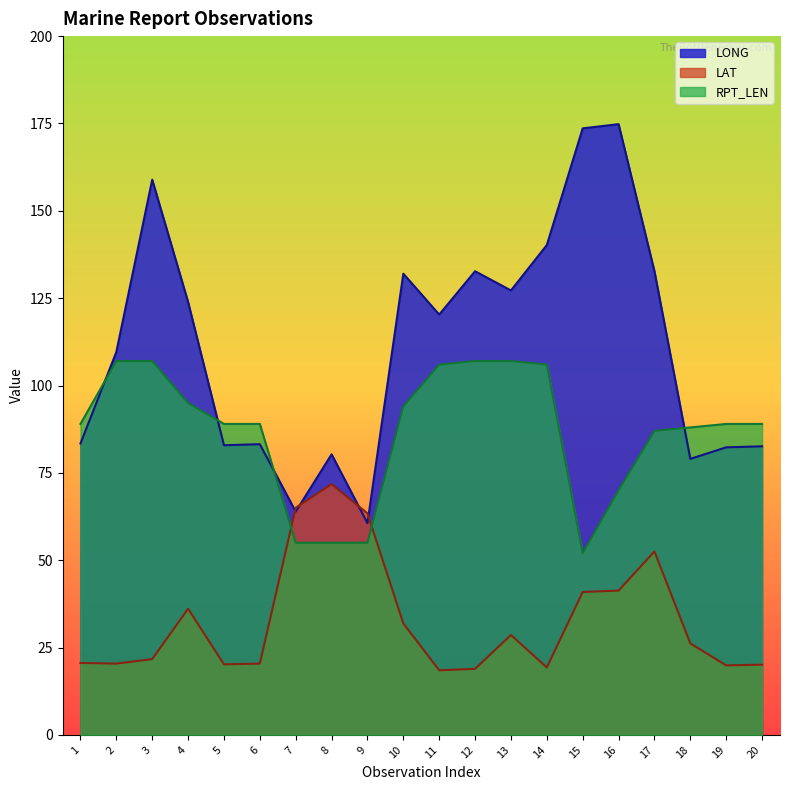

Where is the first local minimum for LONG?

5